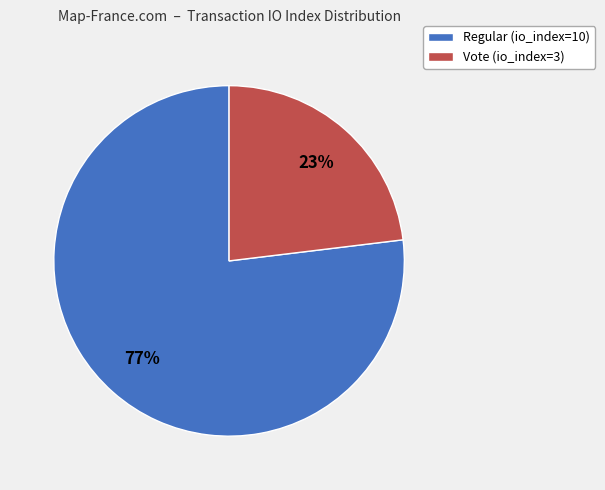

Which slice is the smallest?

Vote (io_index=3)